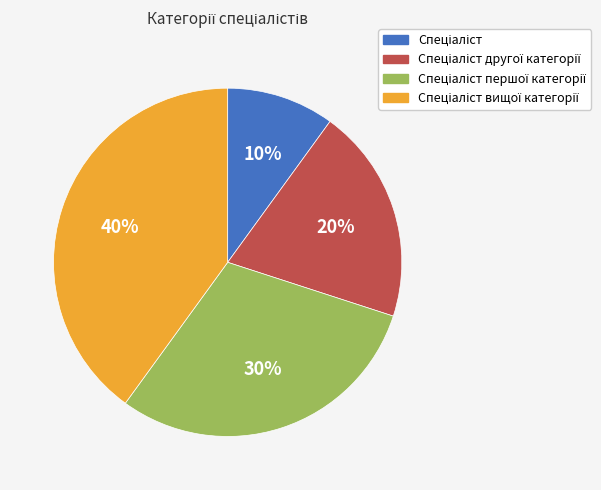

Does any single category account for the majority?

No